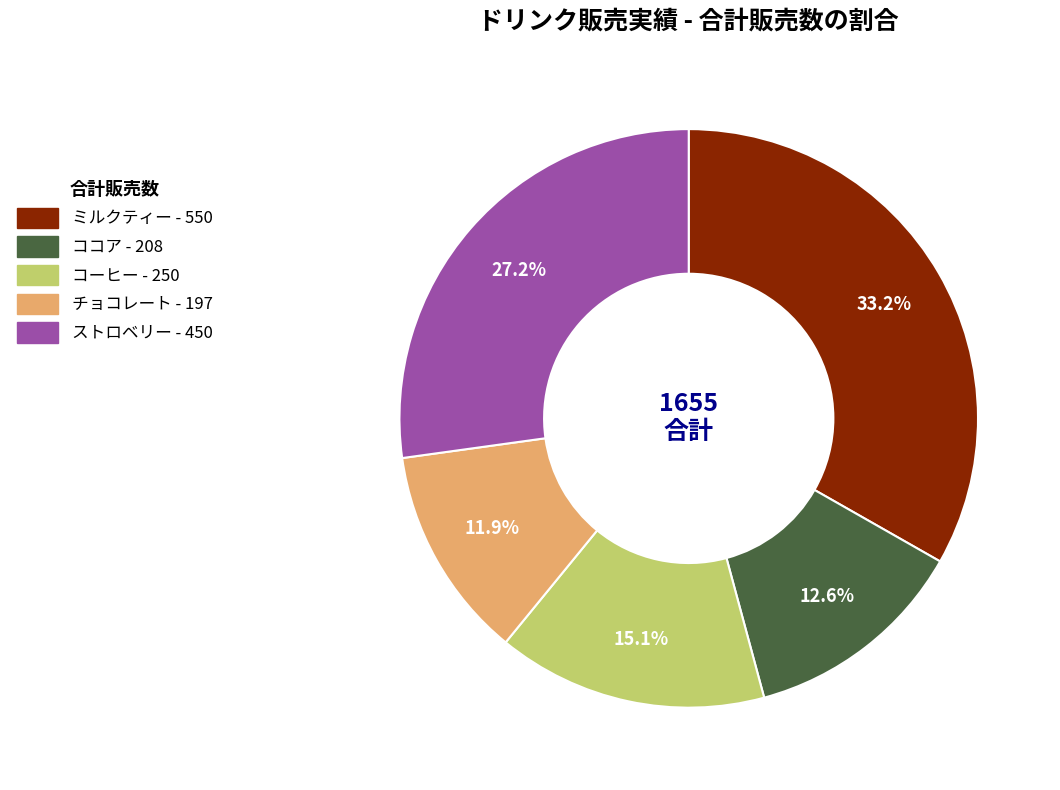

What is the largest slice in the pie chart?

ミルクティー